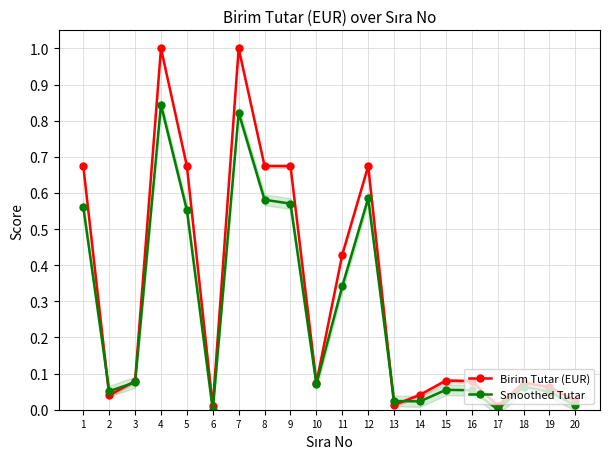

The Birim Tutar (EUR) series shows 0.1 at 3. True or false?

False